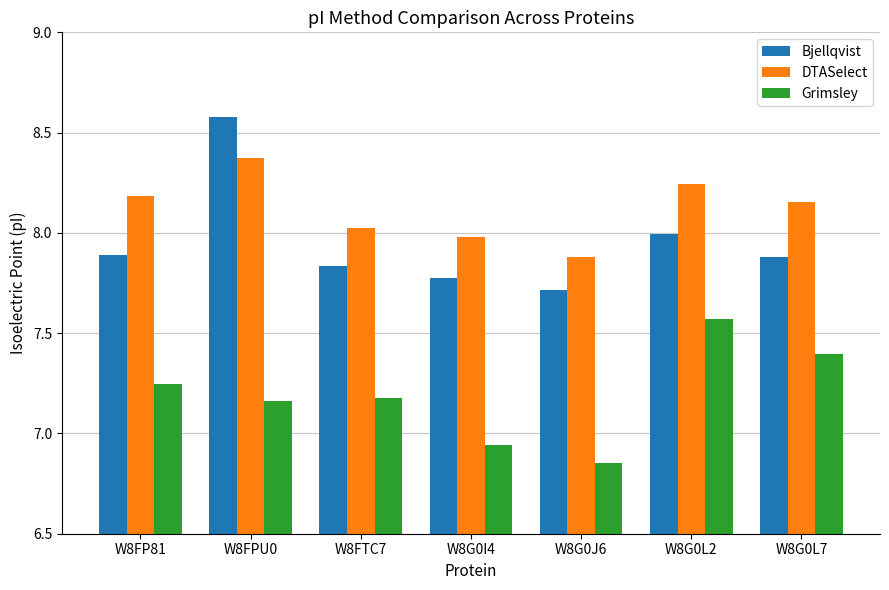

What is the total value across all series at W8G0L2?

23.8